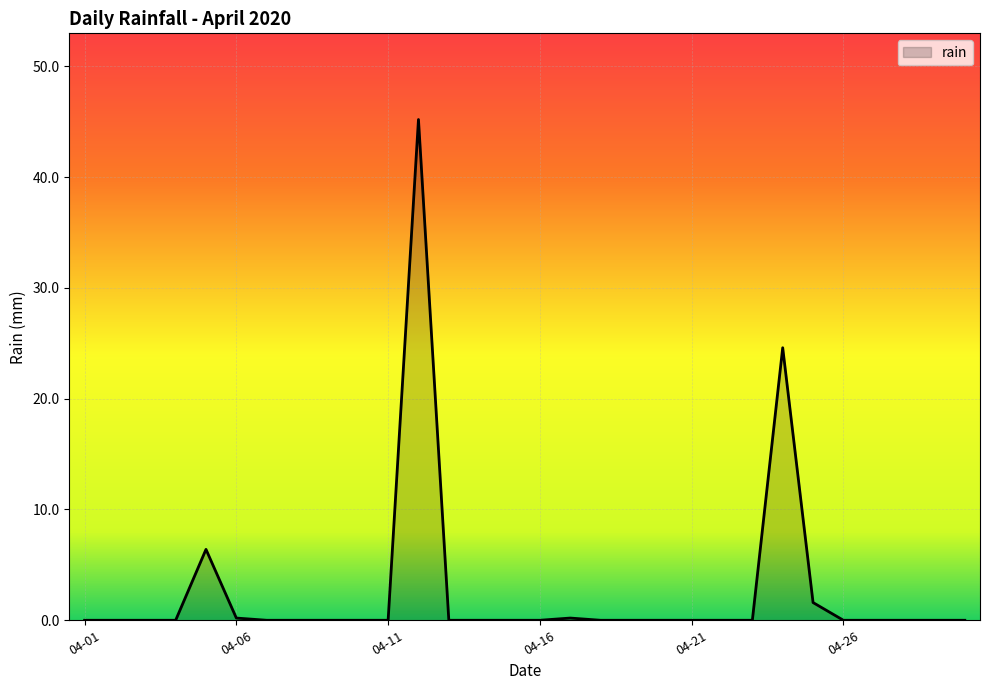

Does the chart display data point markers on the line(s)?

No